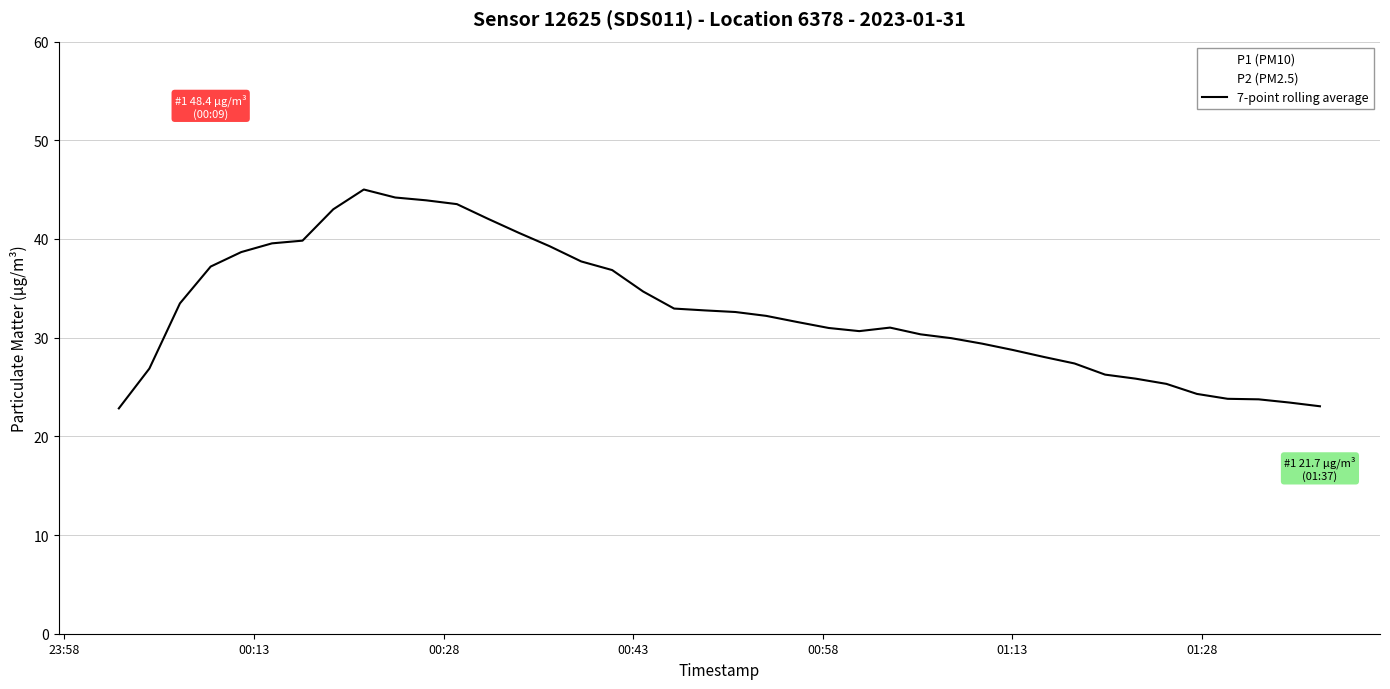

What is the maximum value for 7-point rolling average?

45.0